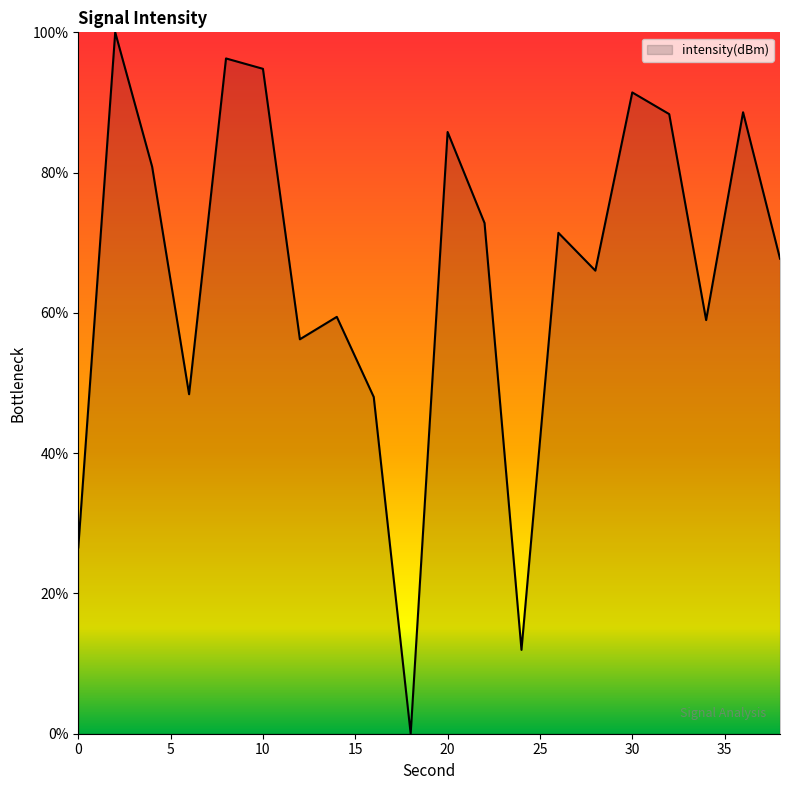

What is the difference between the maximum and minimum values?

100.0